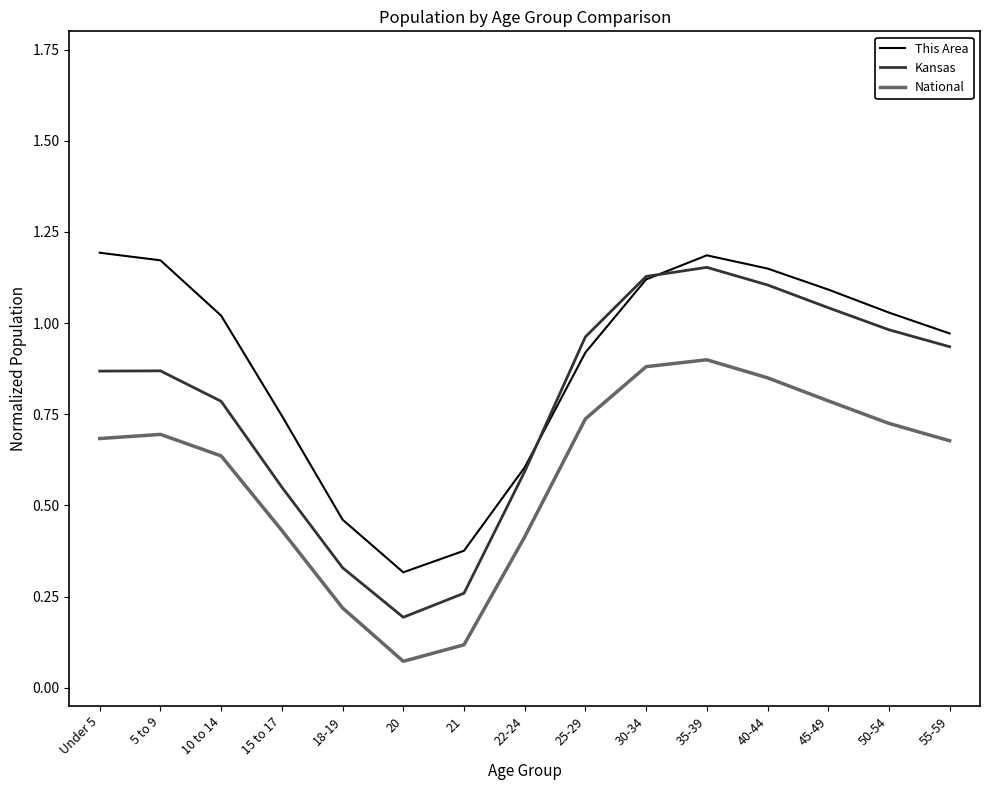

What are all the series names shown in the legend?

This Area, Kansas, National